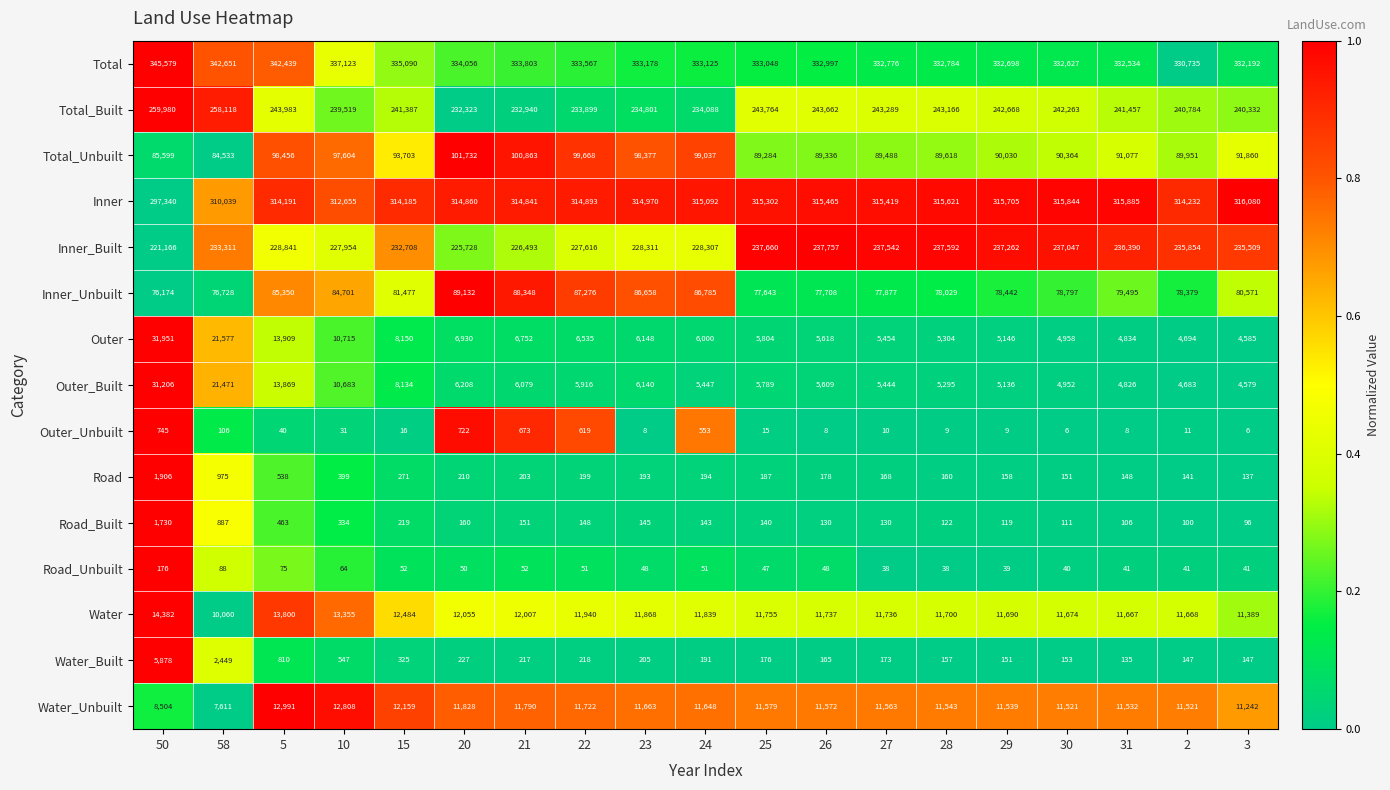

Which series has the largest total across all categories?

Total